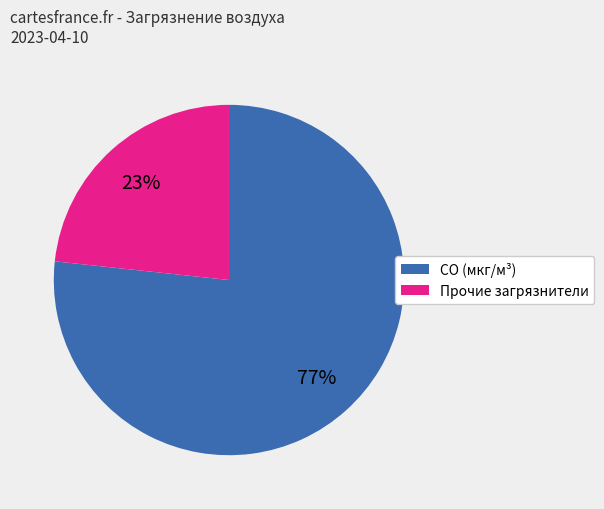

How many segments does this pie chart have?

2